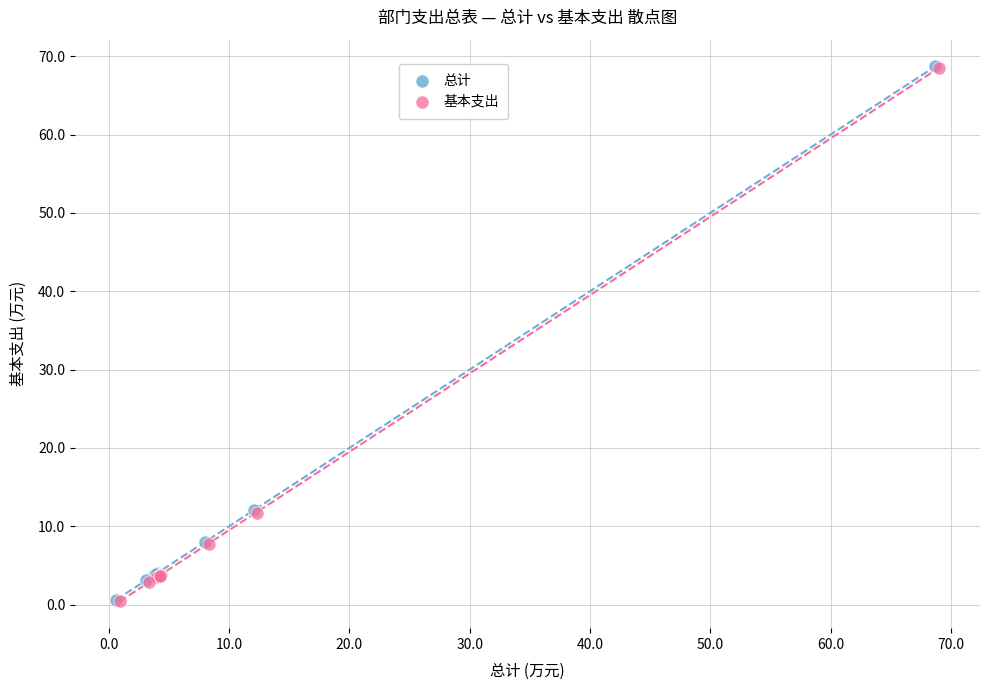

Which series has the widest spread of Y values?

总计